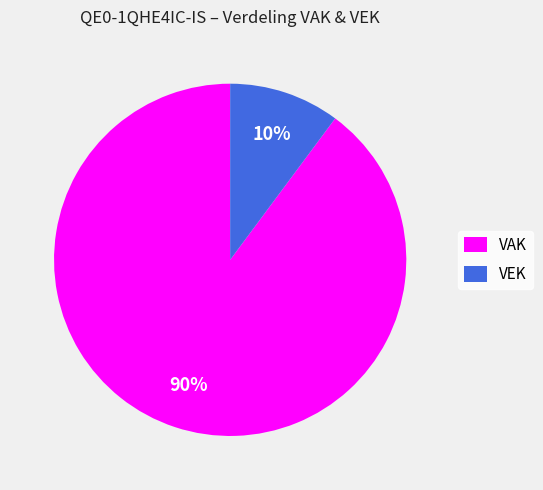

Do VEK and VAK together represent more than half of the pie?

Yes